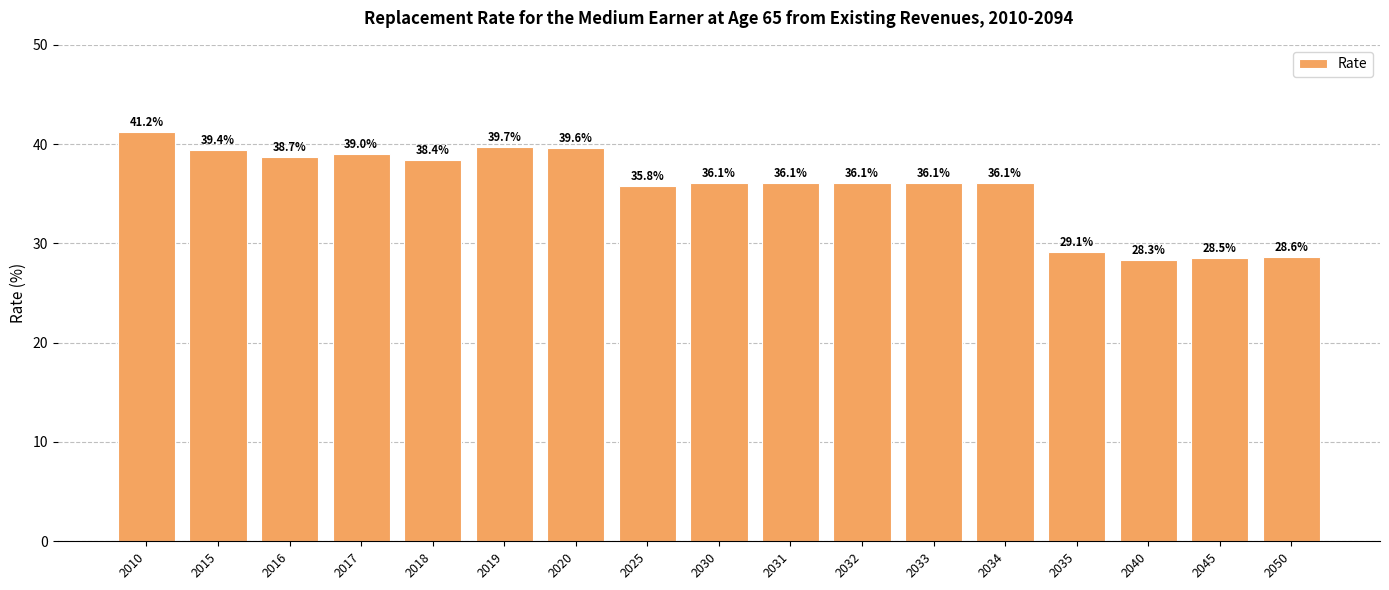

What is the change in value from 2020 to 2033?

-3.5